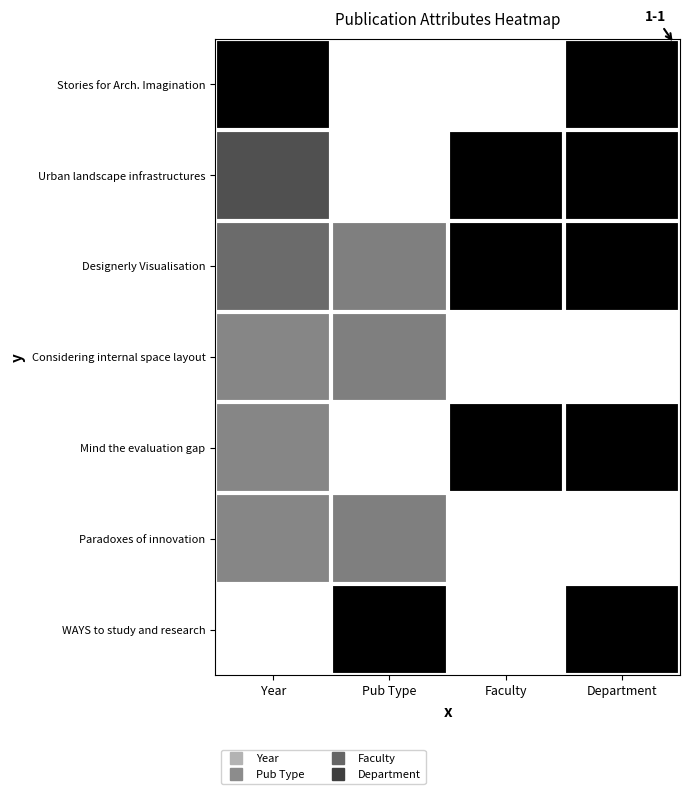

At how many categories does at least one series exceed 0?

4